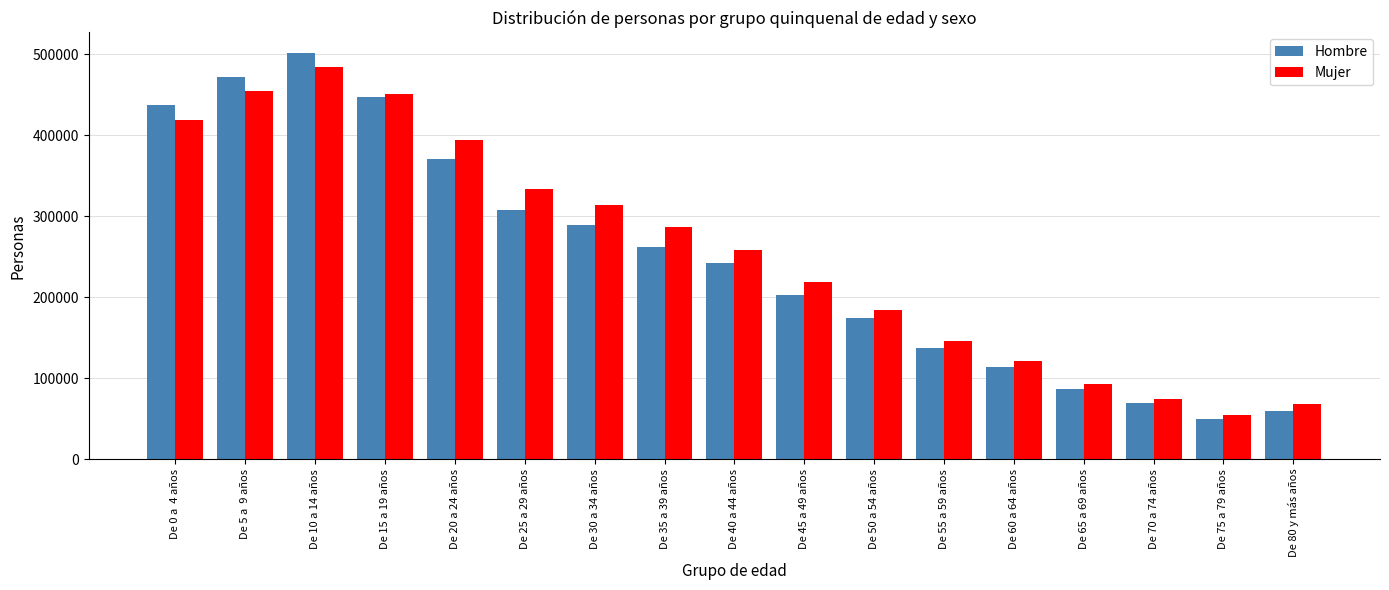

List the series in order of their peak value, lowest first.

Mujer, Hombre